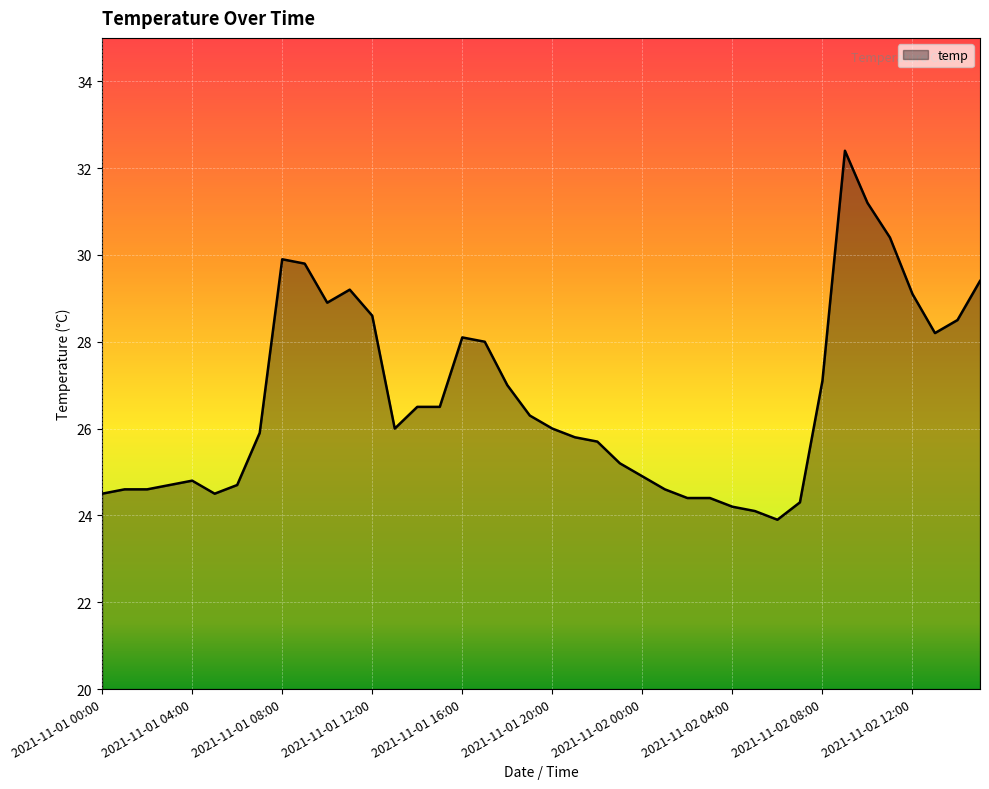

What is the greatest value displayed?

32.4